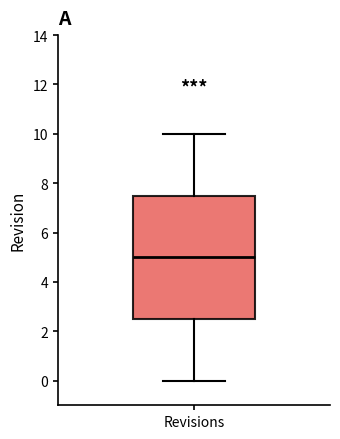

Where is the lower edge of the box for Revisions on the y-axis? The values are not printed on the chart, so give them approximately, as read against the axis.

2.6